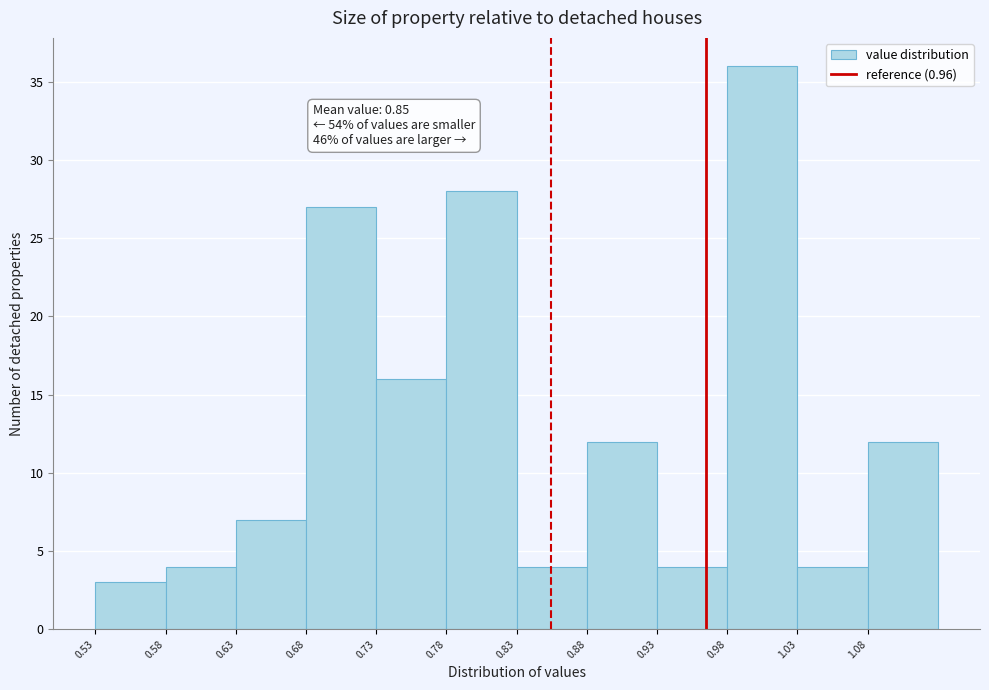

Which range on the x-axis has the tallest bar?

0.975 to 1.025